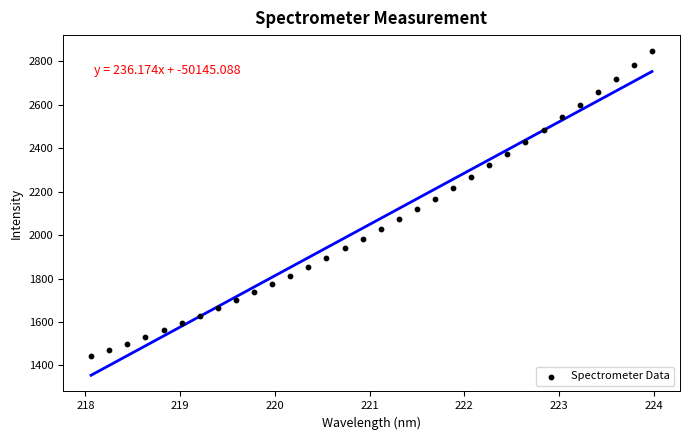

What is the range of X values (max minus min)?

5.9